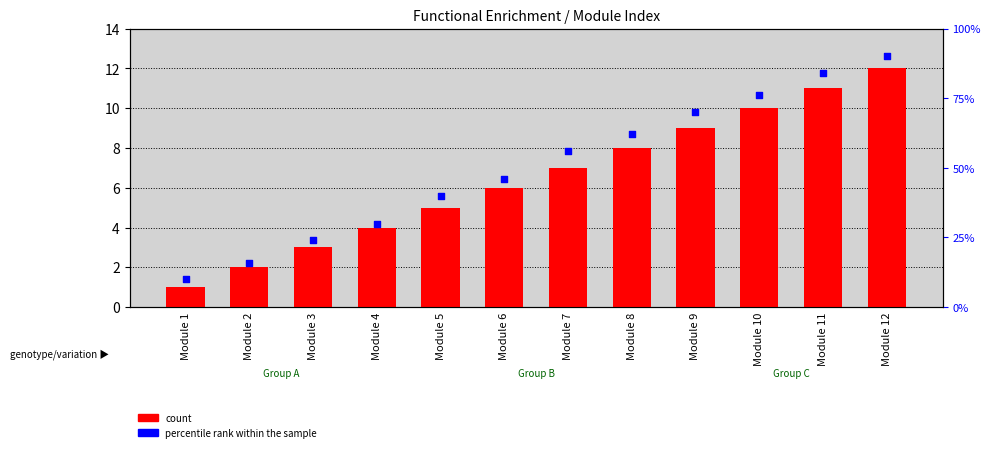

Which series reaches the minimum Y coordinate?

count